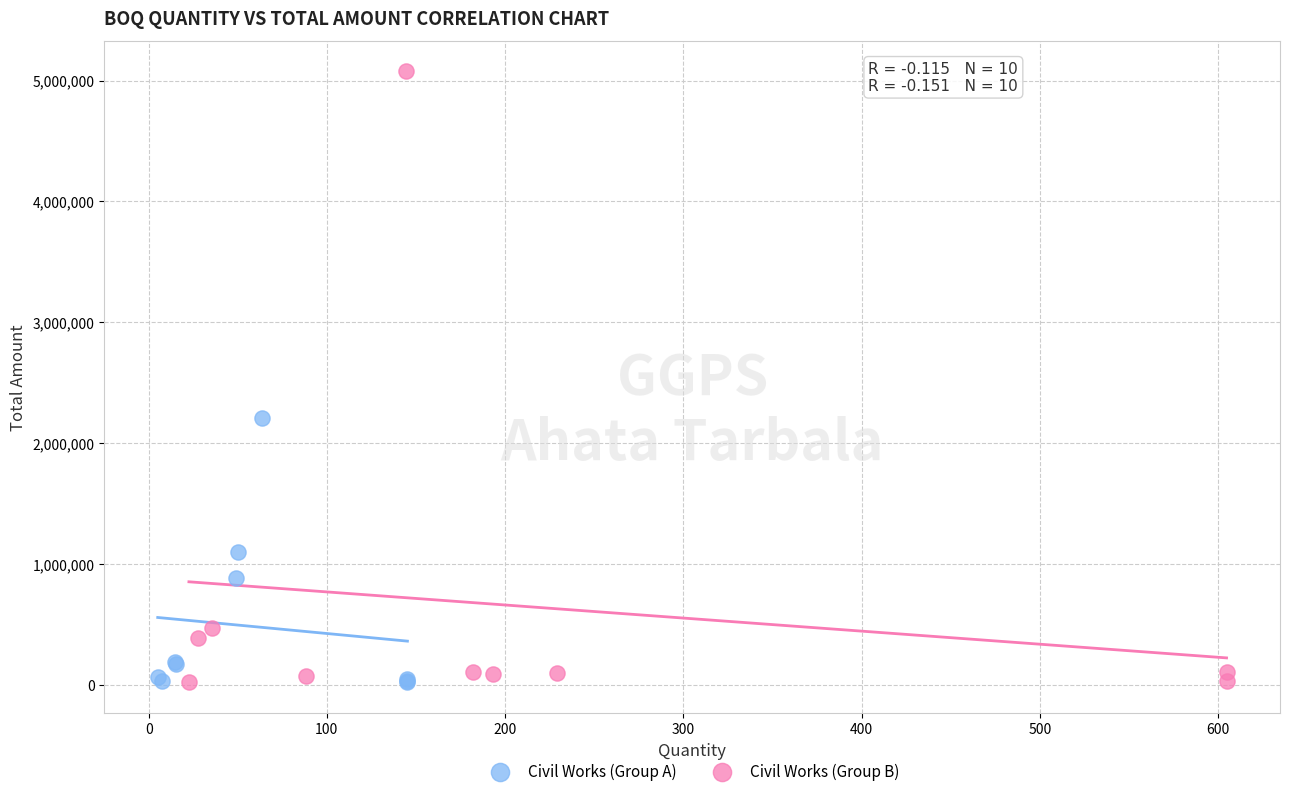

Which series contains the highest Y value?

Civil Works (Group B)